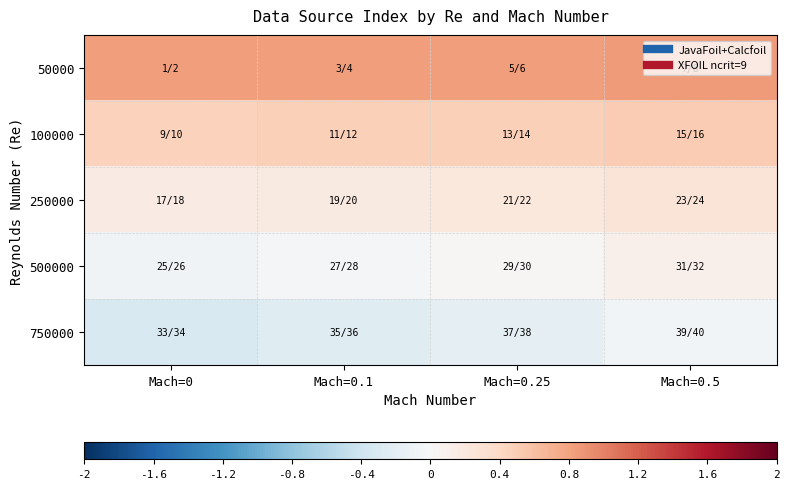

Rank the series at Mach=0 from highest to lowest value.

50000, 100000, 250000, 500000, 750000